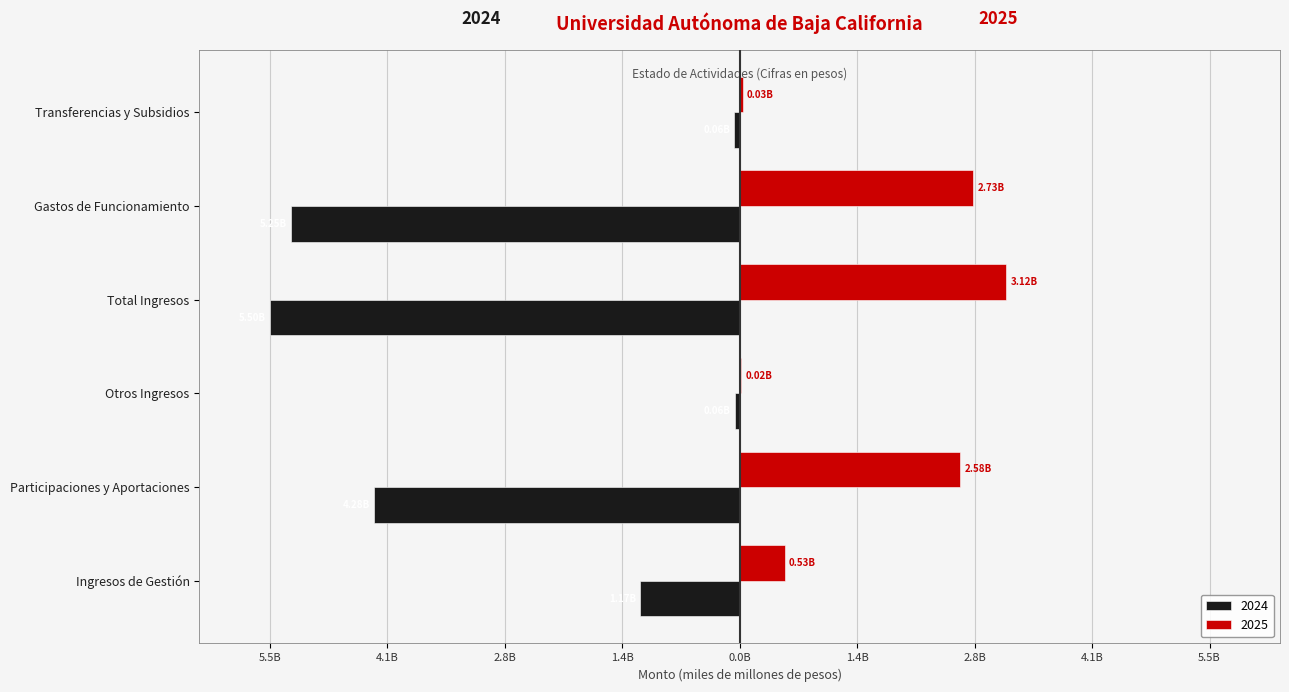

What are all the series names shown in the legend?

2024, 2025